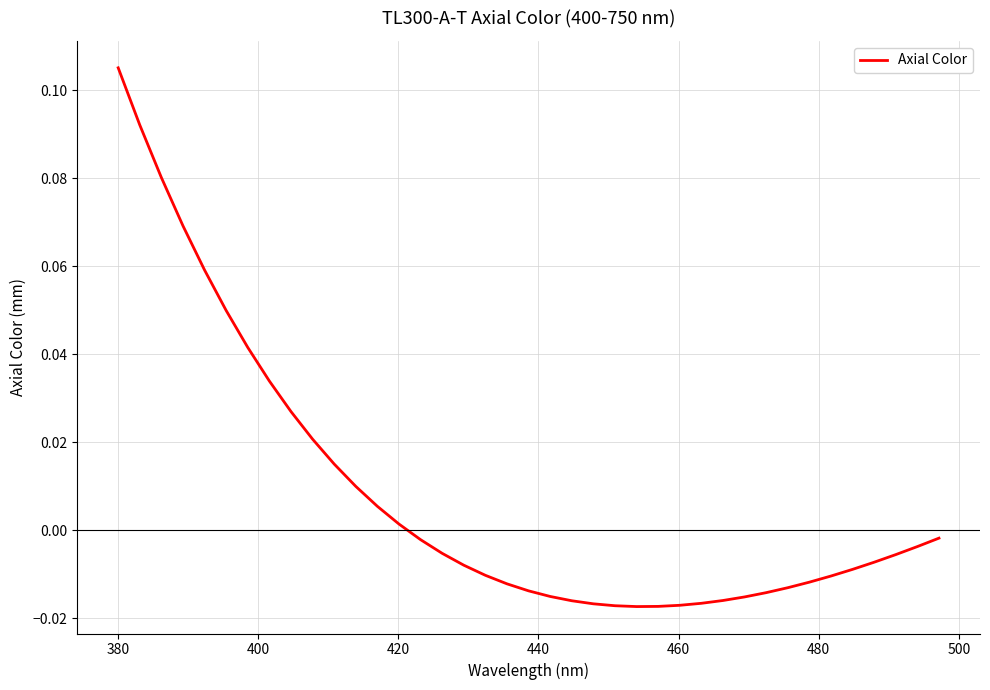

Count the number of categories in the chart.

39